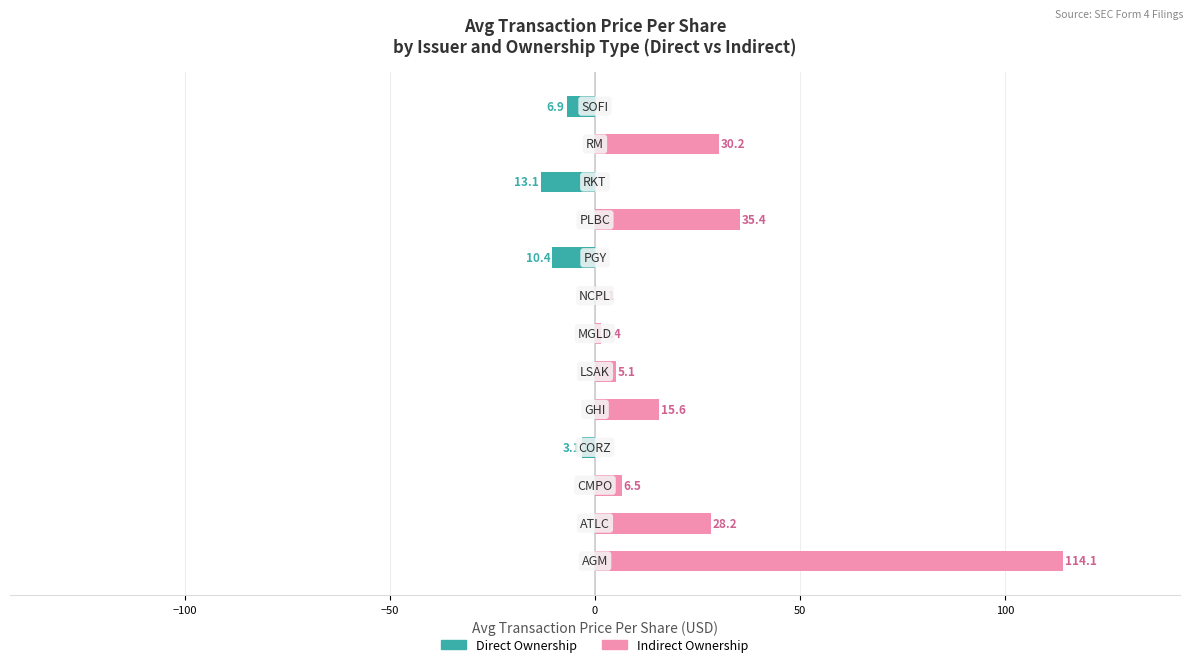

Between 10 and 11, which is larger?

11